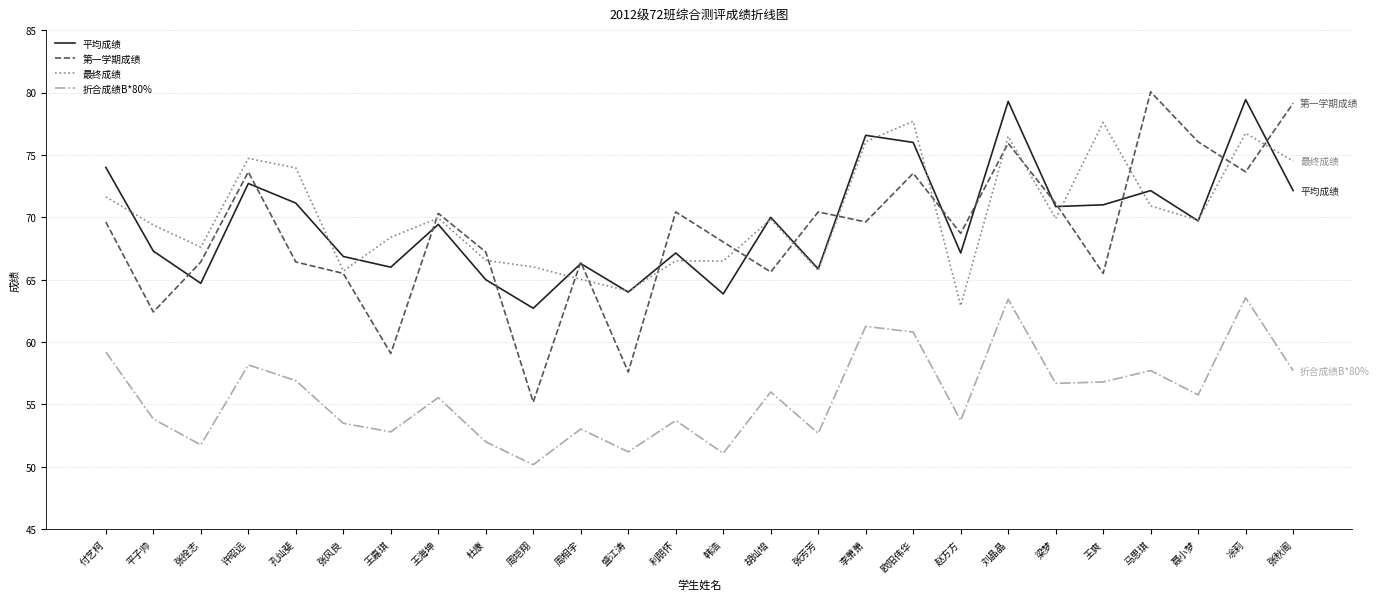

What is the spread (max minus min) of values at 盛江涛?

12.9